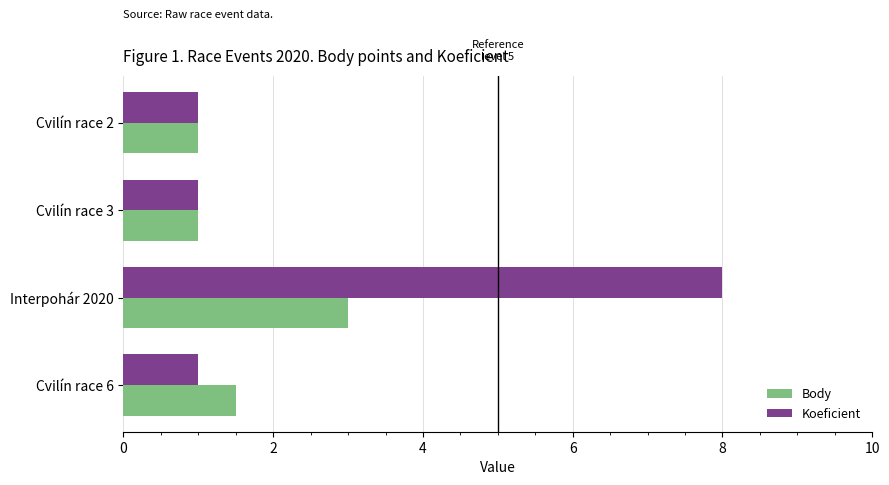

Is it true that Koeficient equals 0.6 at Cvilín race 3?

False